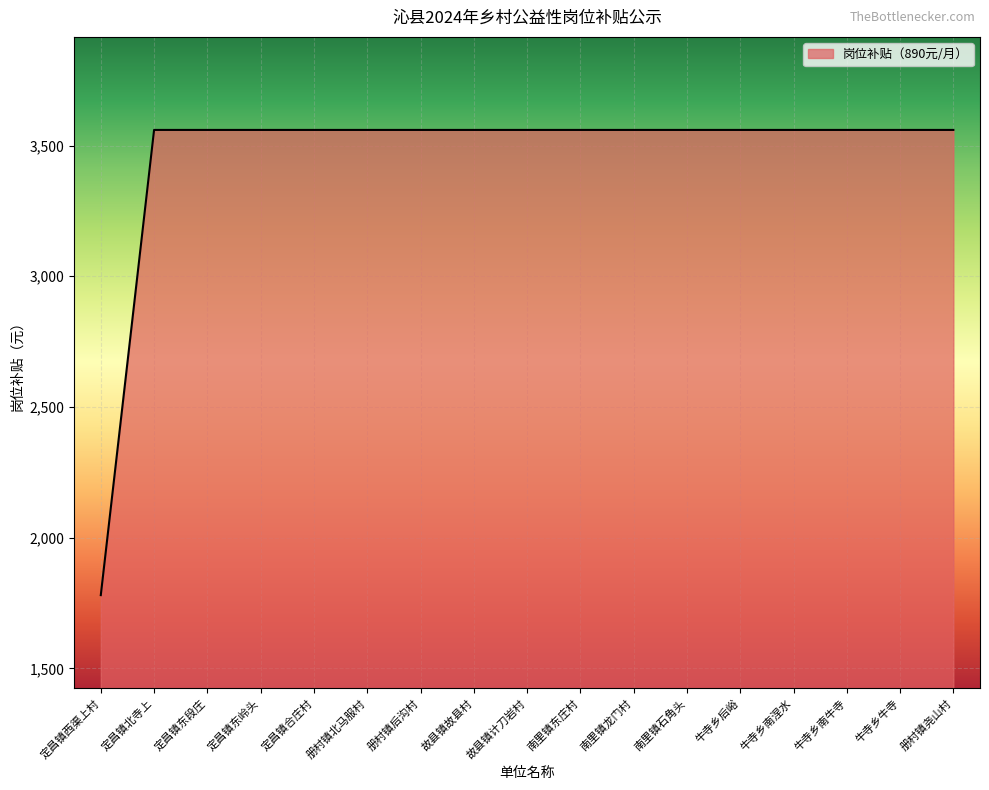

The value at 故县镇故县村 is 3560. True or false?

True